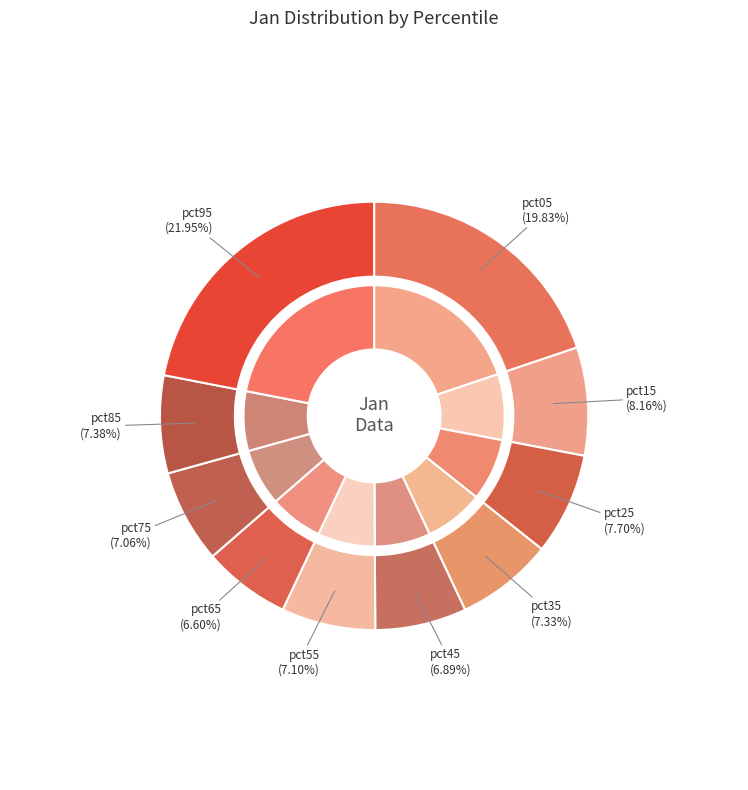

To the nearest percent, what is the average slice percentage?

10%